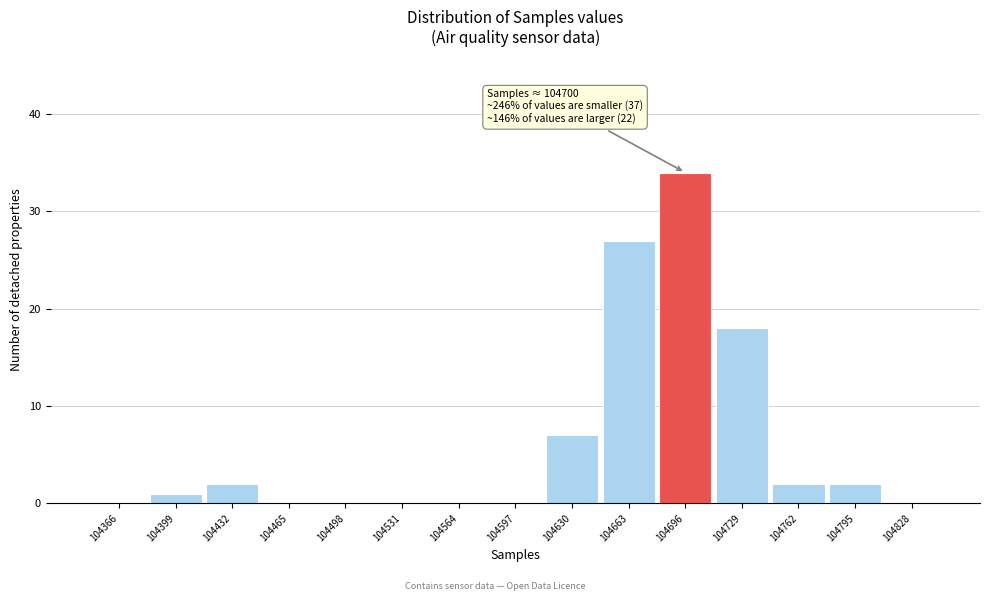

Reading left to right, transcribe all the data shown in this chart.

104366=0	104399=1	104432=2	104465=0	104498=0	104531=0	104564=0	104597=0	104630=7	104663=27	104696=34	104729=18	104762=2	104795=2	104828=0